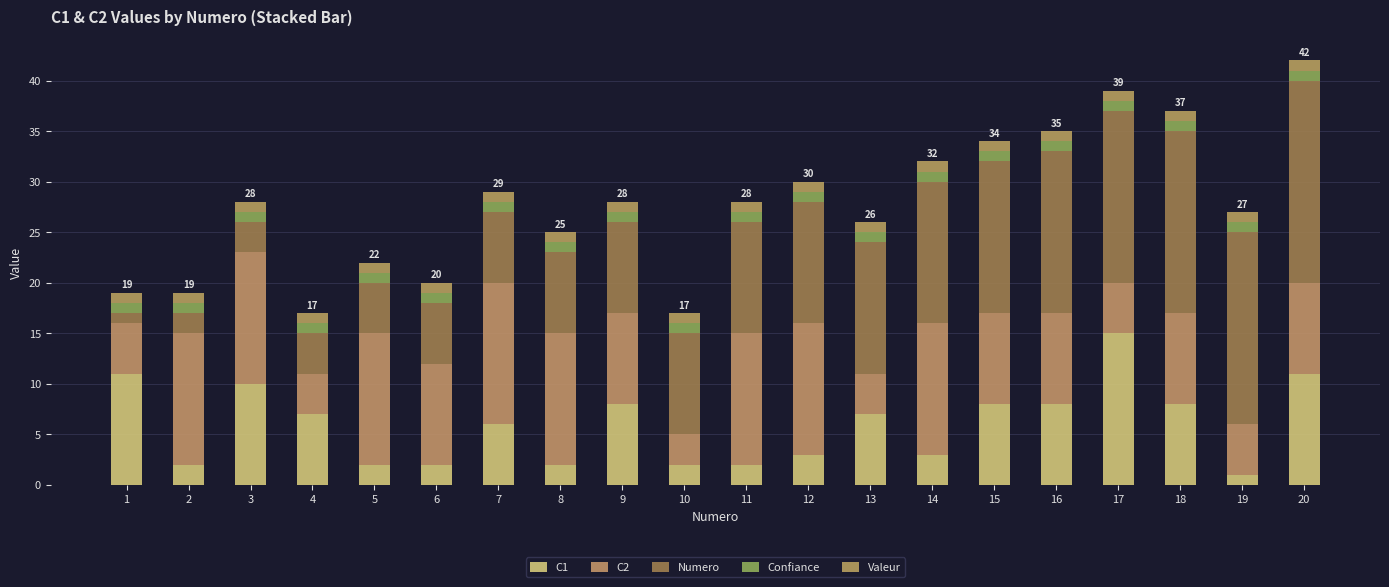

How many bars are there in total?

20